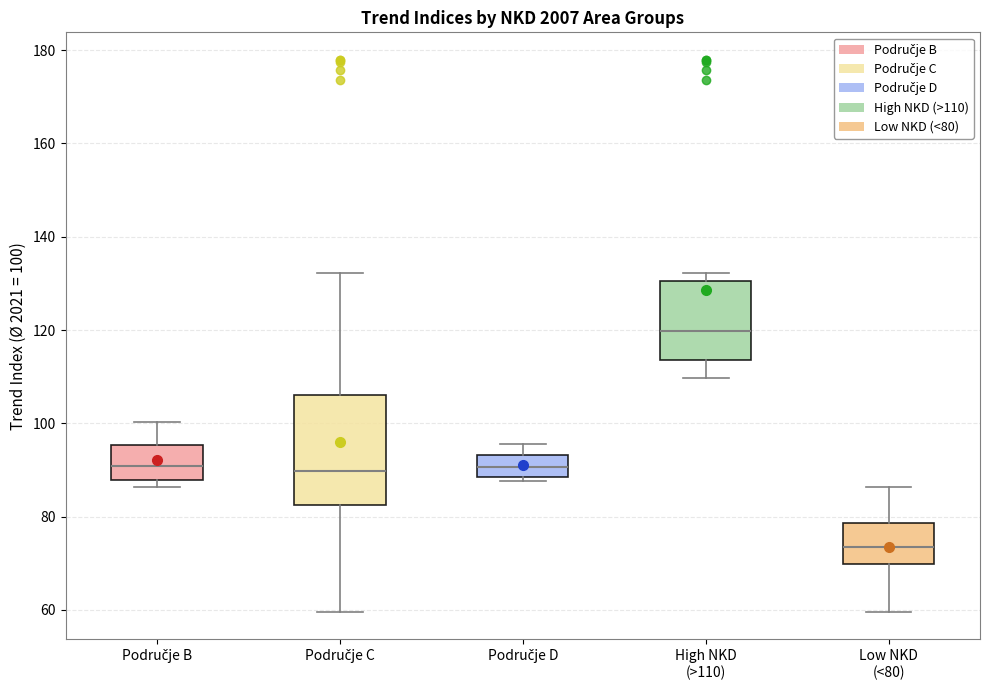

Reading left to right, read every box against the y-axis: the position of its median line, the range the box covers, and the ends of its whiskers. The values are not printed on the chart, so give them approximately, as read against the axis.

Područje B: median 90, box 88 to 96, whiskers 86 to 100
Područje C: median 90, box 82 to 106, whiskers 60 to 132
Područje D: median 90, box 88 to 94, whiskers 88 (just below the box's lower edge) to 96
High NKD (>110): median 120, box 114 to 130, whiskers 110 to 132
Low NKD (<80): median 74, box 70 to 78, whiskers 60 to 86